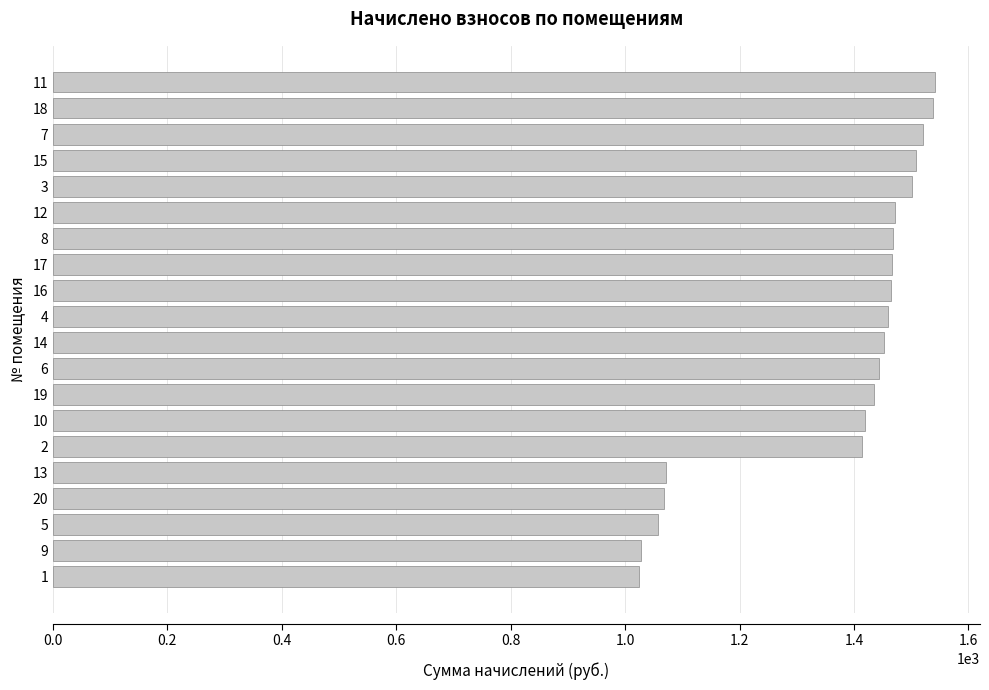

Between 8 and 3, which is larger?

3